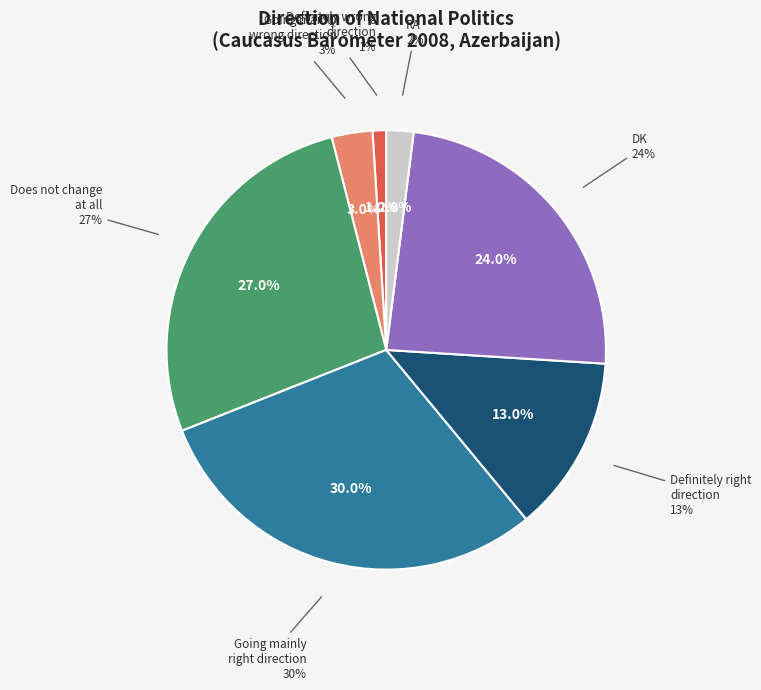

True or false: Definitely going in
the wrong direction accounts for 14% of the total.

False